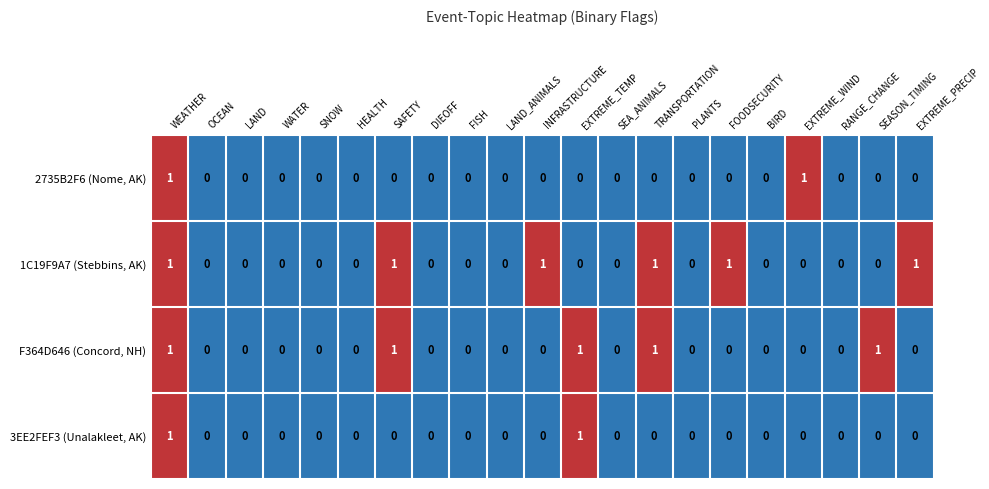

Count the 3EE2FEF3 (Unalakleet, AK) values in the range 0 to 1.

21